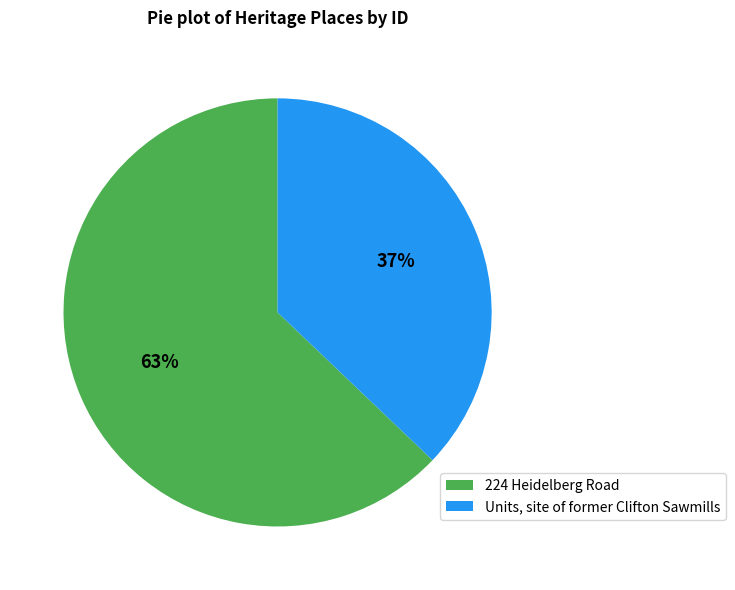

How many segments does this pie chart have?

2